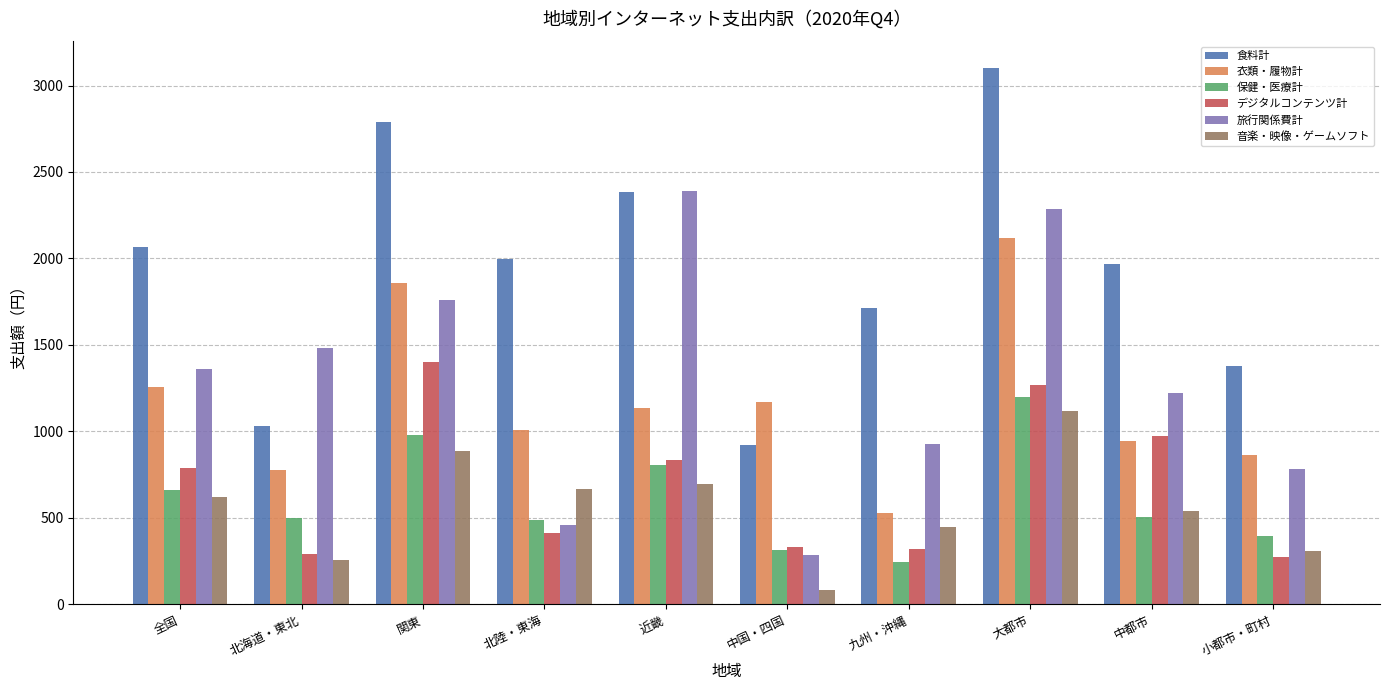

How many bars are there in each group?

6